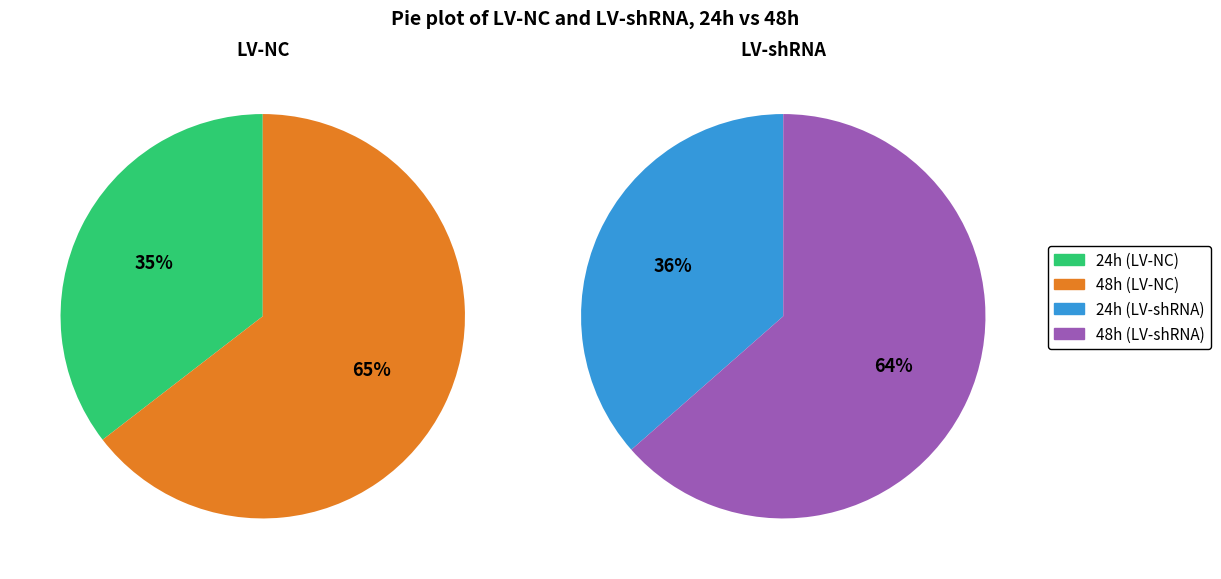

How many segments does this pie chart have?

2